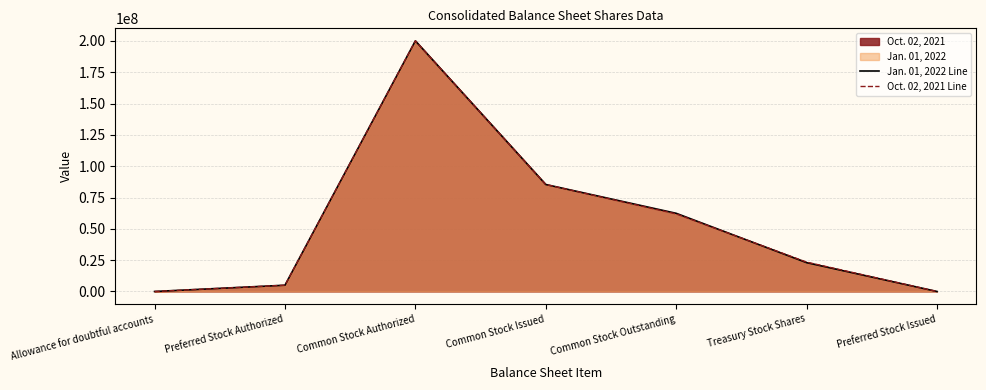

Does the chart have visible grid lines?

Yes